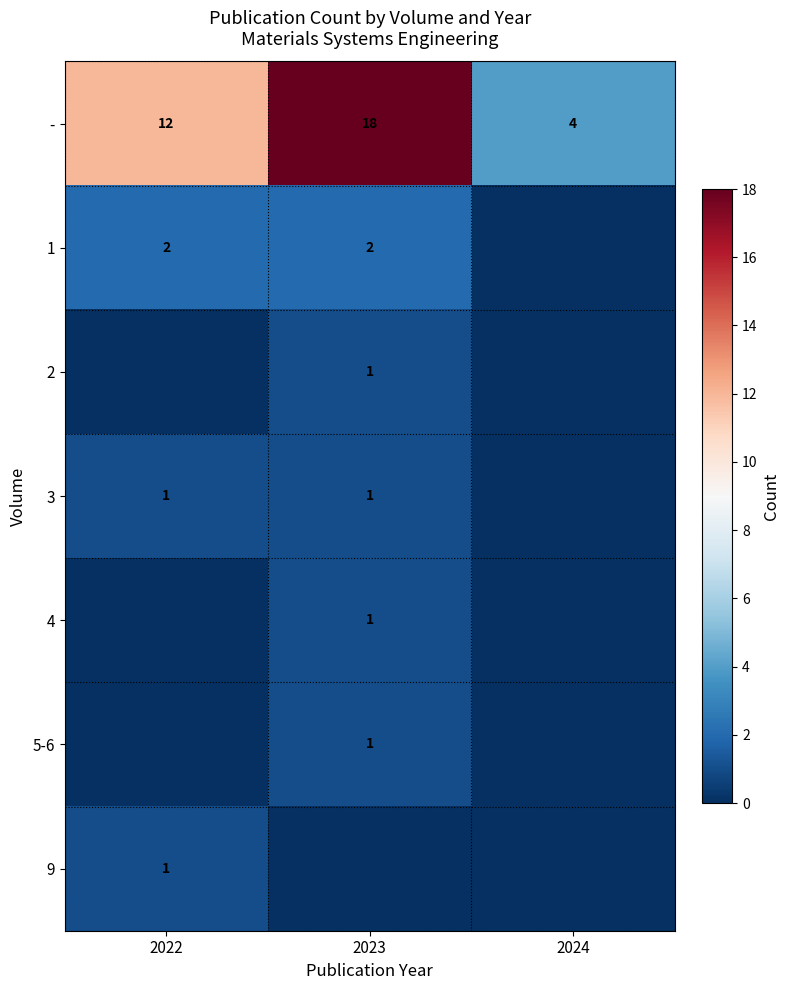

What is the maximum value for -?

18